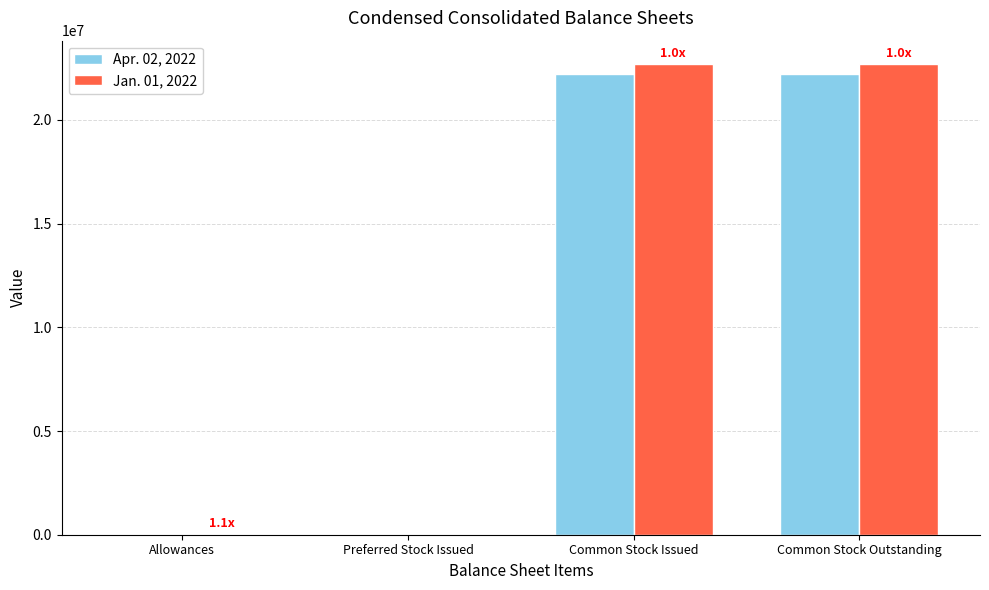

True or false: Jan. 01, 2022 has a value of 30734988 at Common Stock Issued.

False